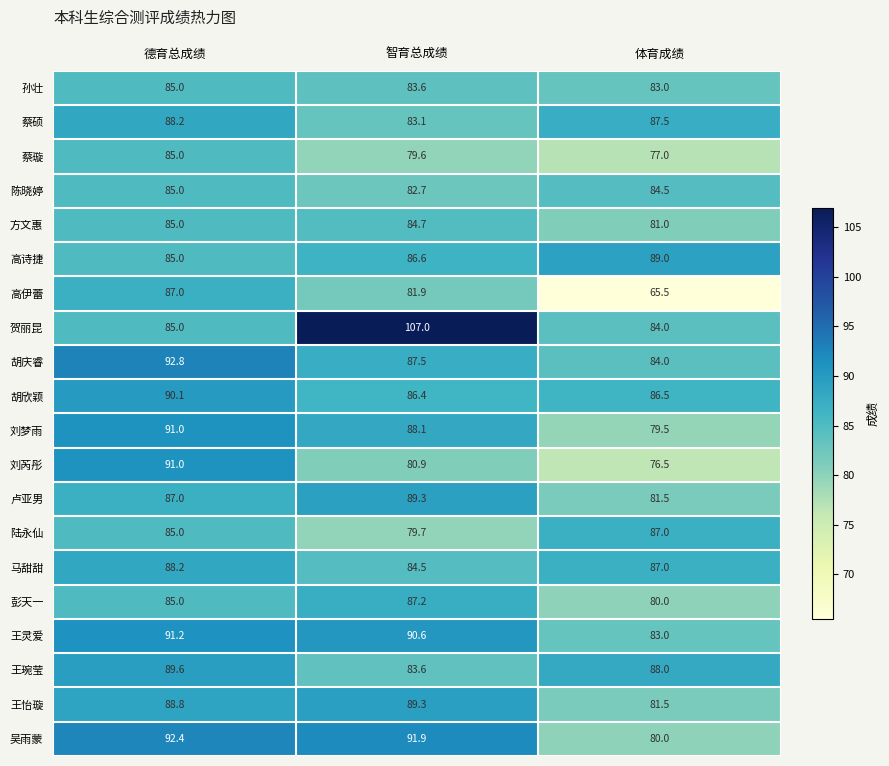

Which series has the largest range (max minus min)?

贺丽昆